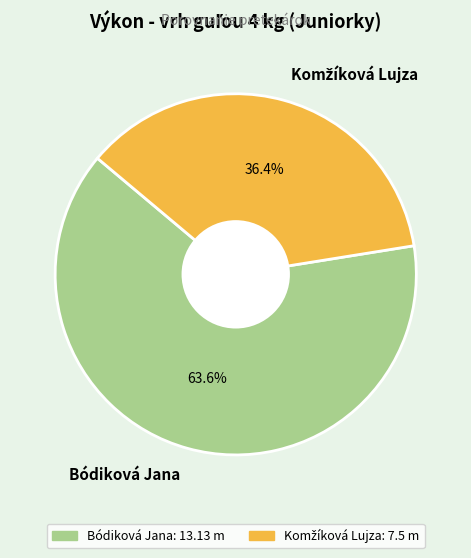

What percentage is the Bódiková Jana slice, to the nearest percent?

64%